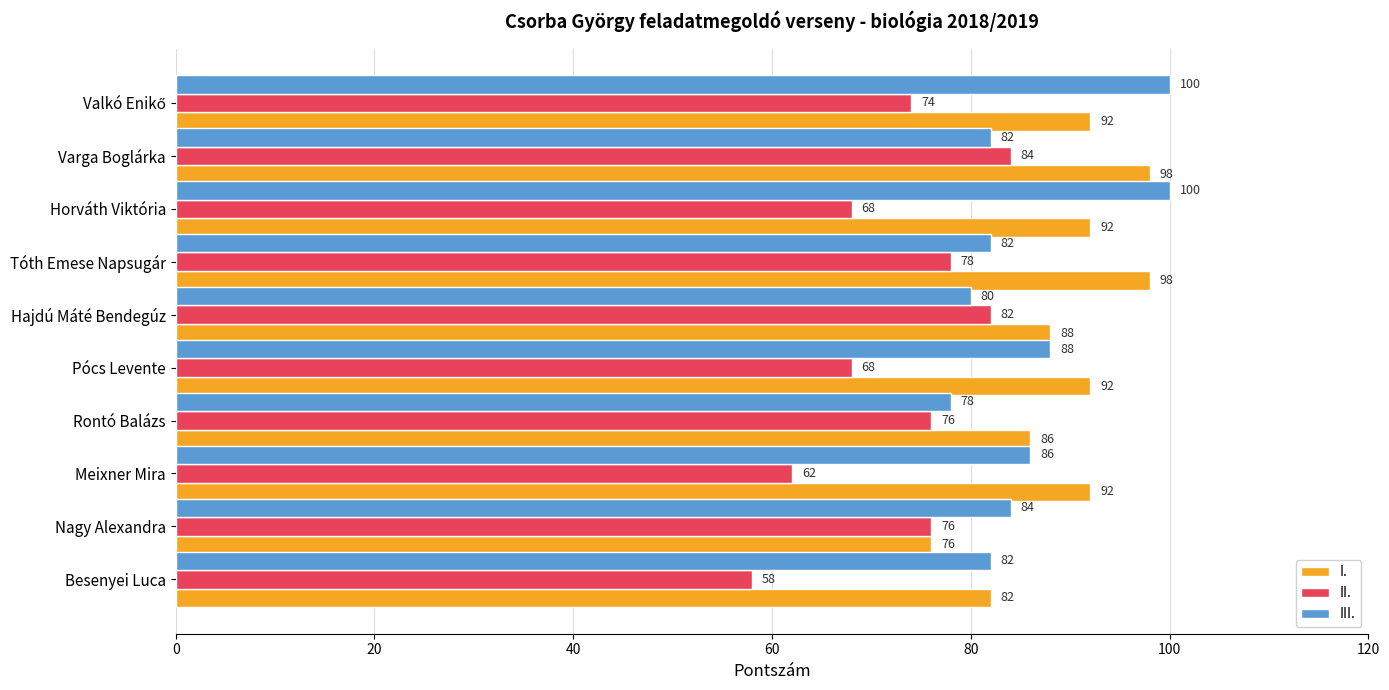

True or false: I. has a value of 147 at Hajdú Máté Bendegúz.

False